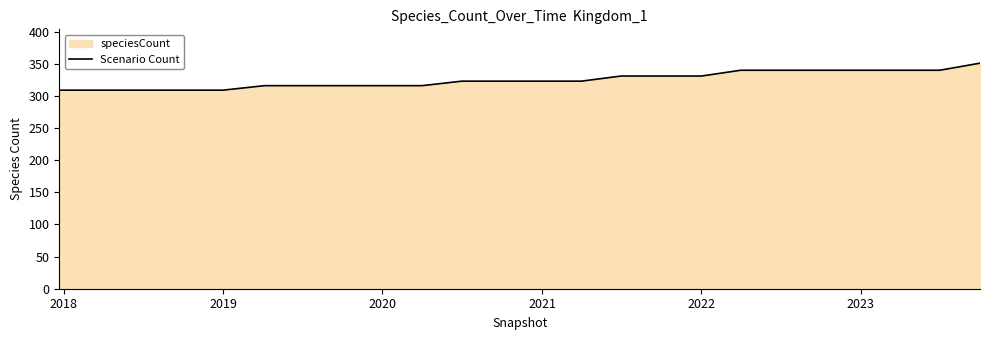

How many values are between 316 and 340?

18